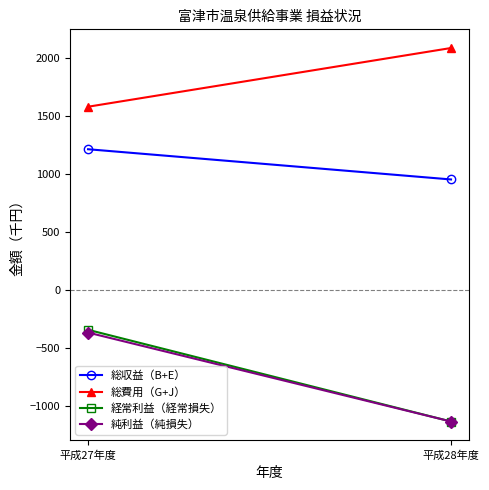

At which category is the sum across all series the highest?

平成27年度